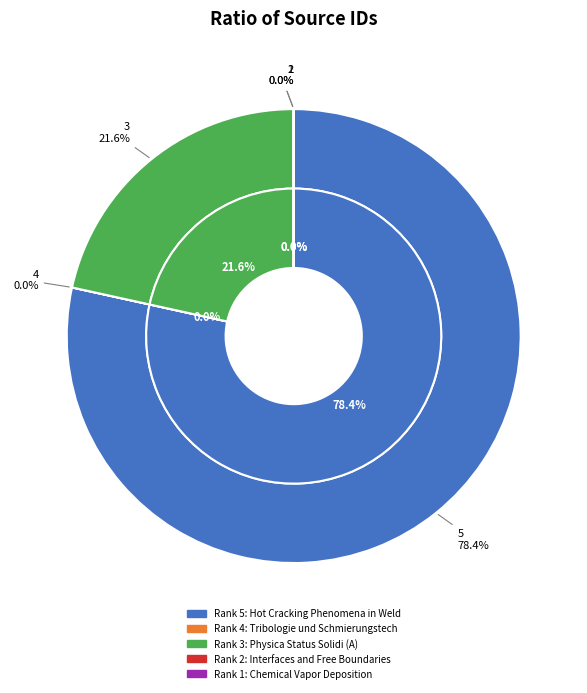

To the nearest percent, what portion does Physica Status Solidi (A) represent?

22%